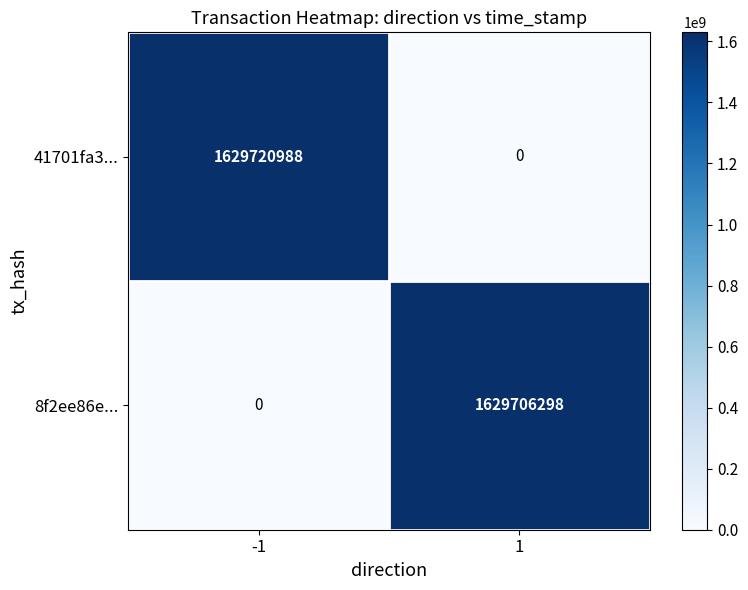

What is the total value across all series at -1?

1629720988